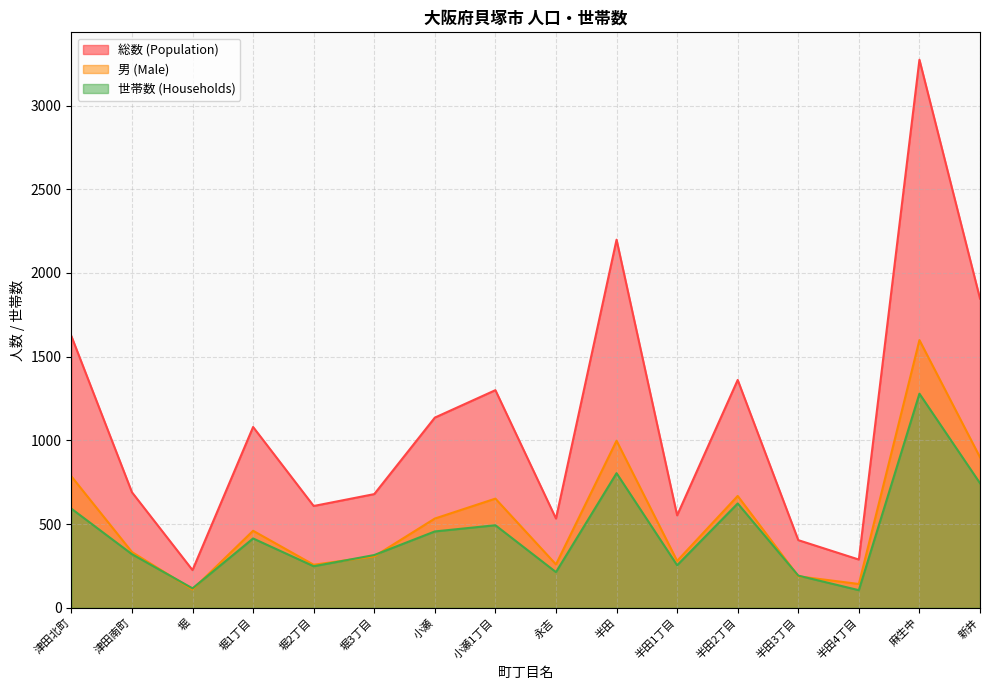

How many lines are shown in the chart?

3